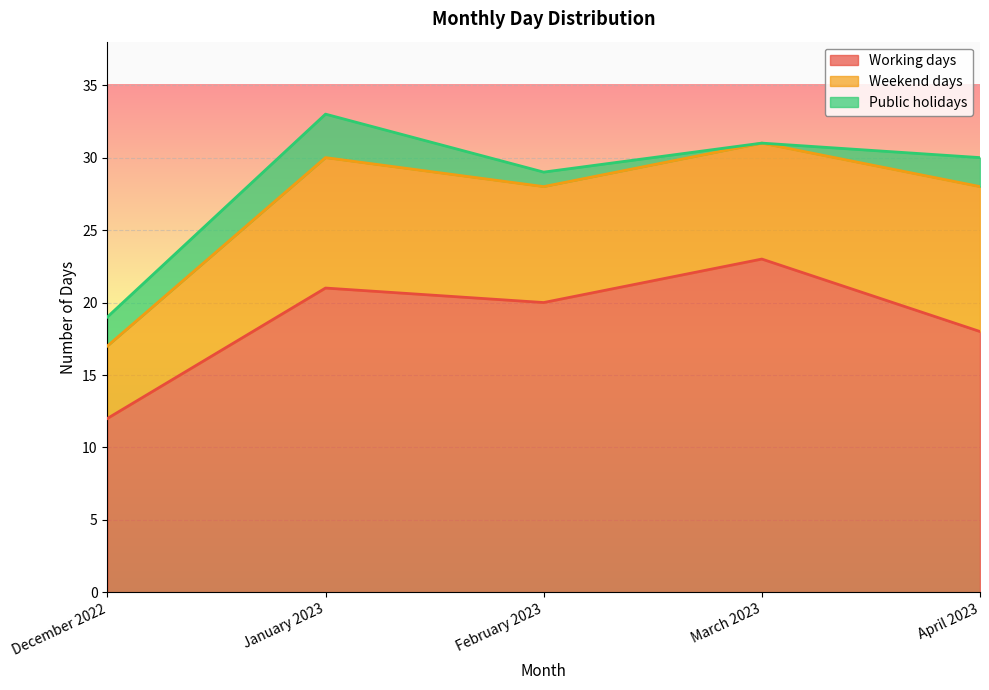

What is the total value across all series at February 2023?

29